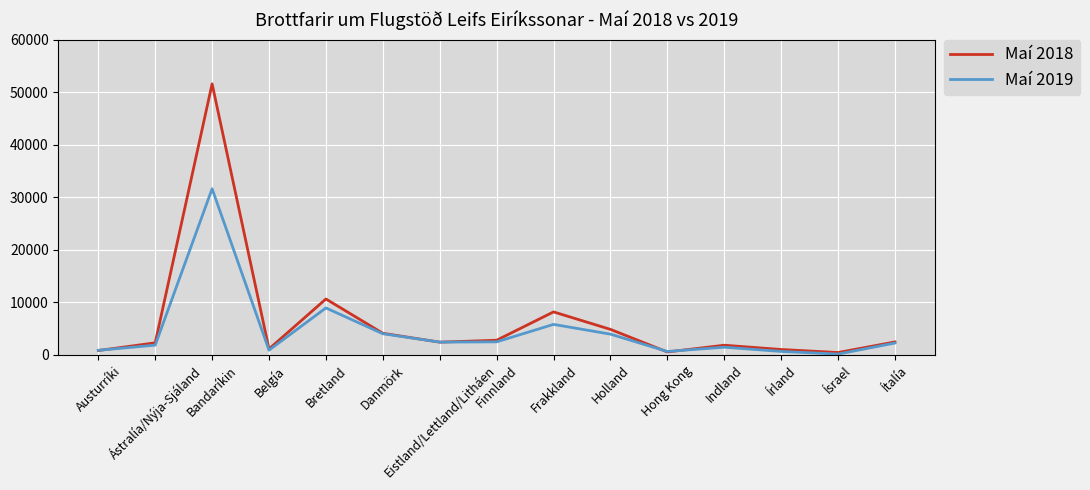

In Maí 2019, how many points are higher than both neighbors (excluding endpoints)?

4